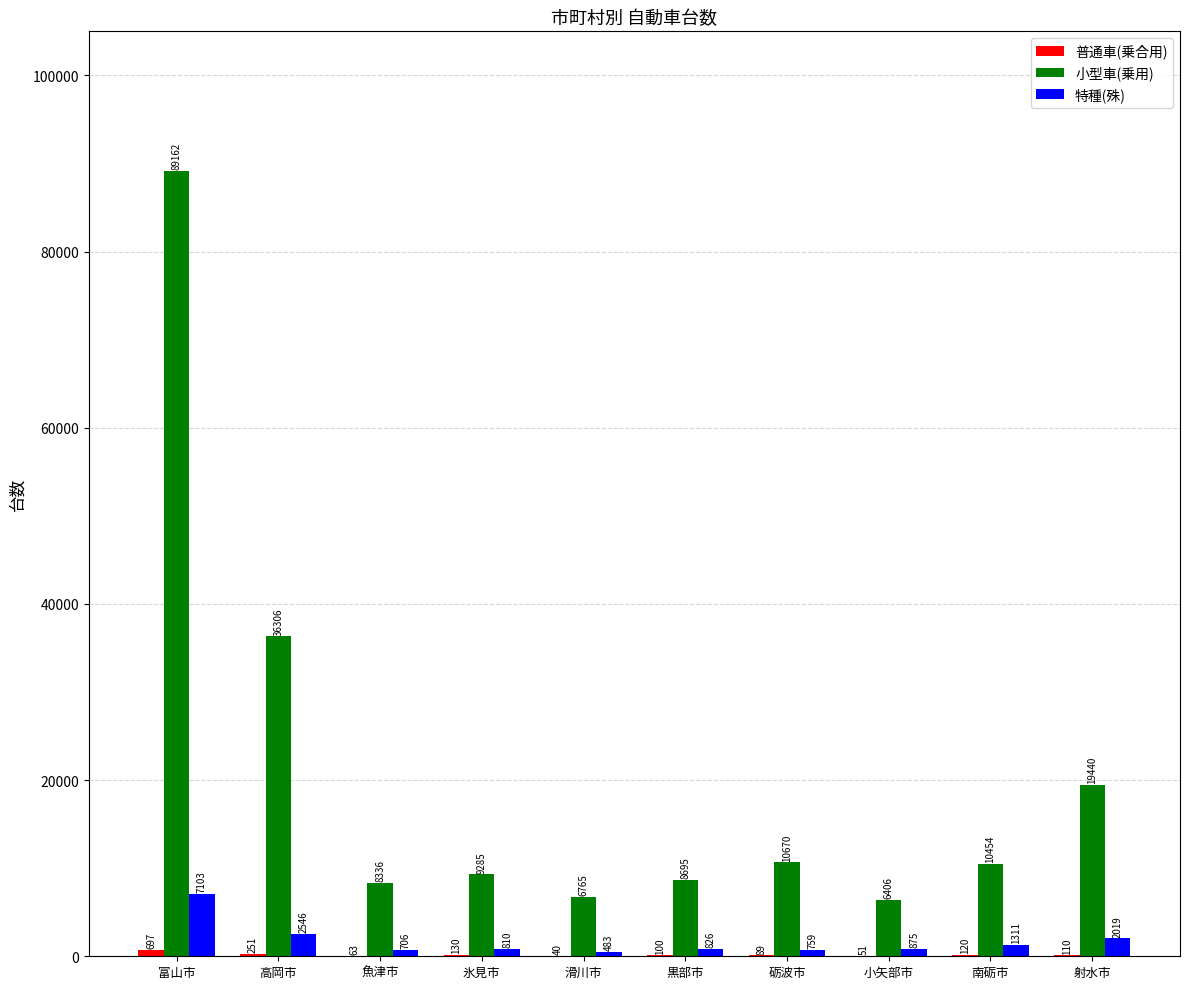

Is it true that 小型車(乗用) equals 11517 at 魚津市?

False